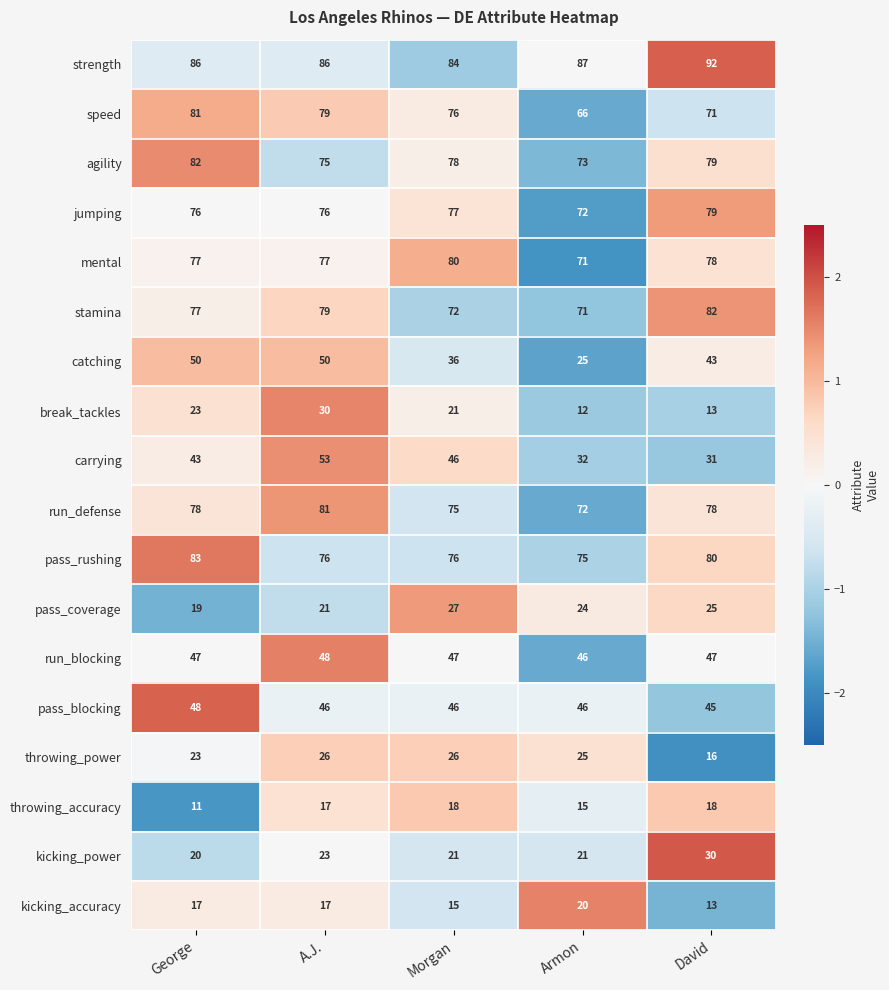

What is the difference between the second highest and minimum values in the run_defense series?

6